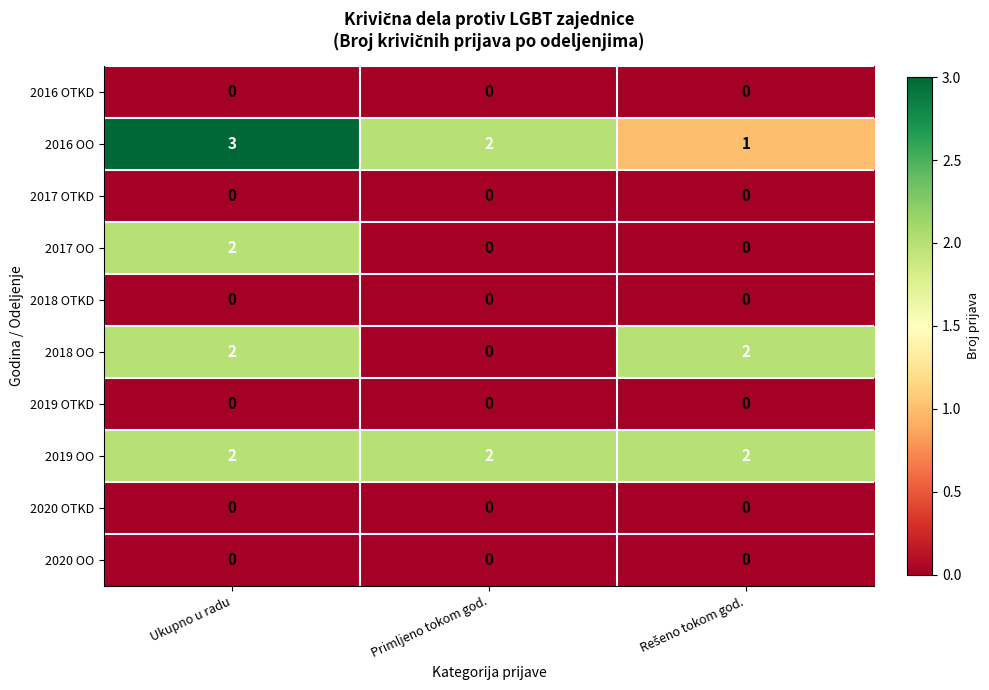

What is the greatest value displayed?

3